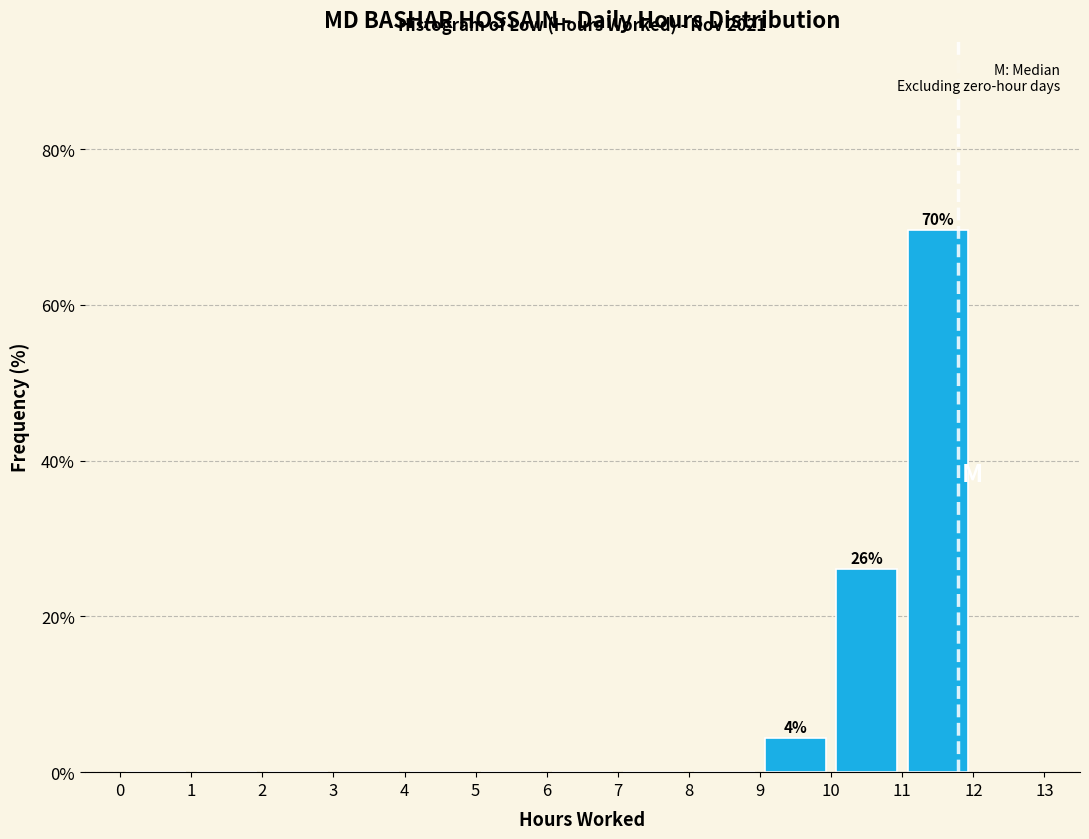

Which range on the x-axis has the tallest bar?

11 to 12